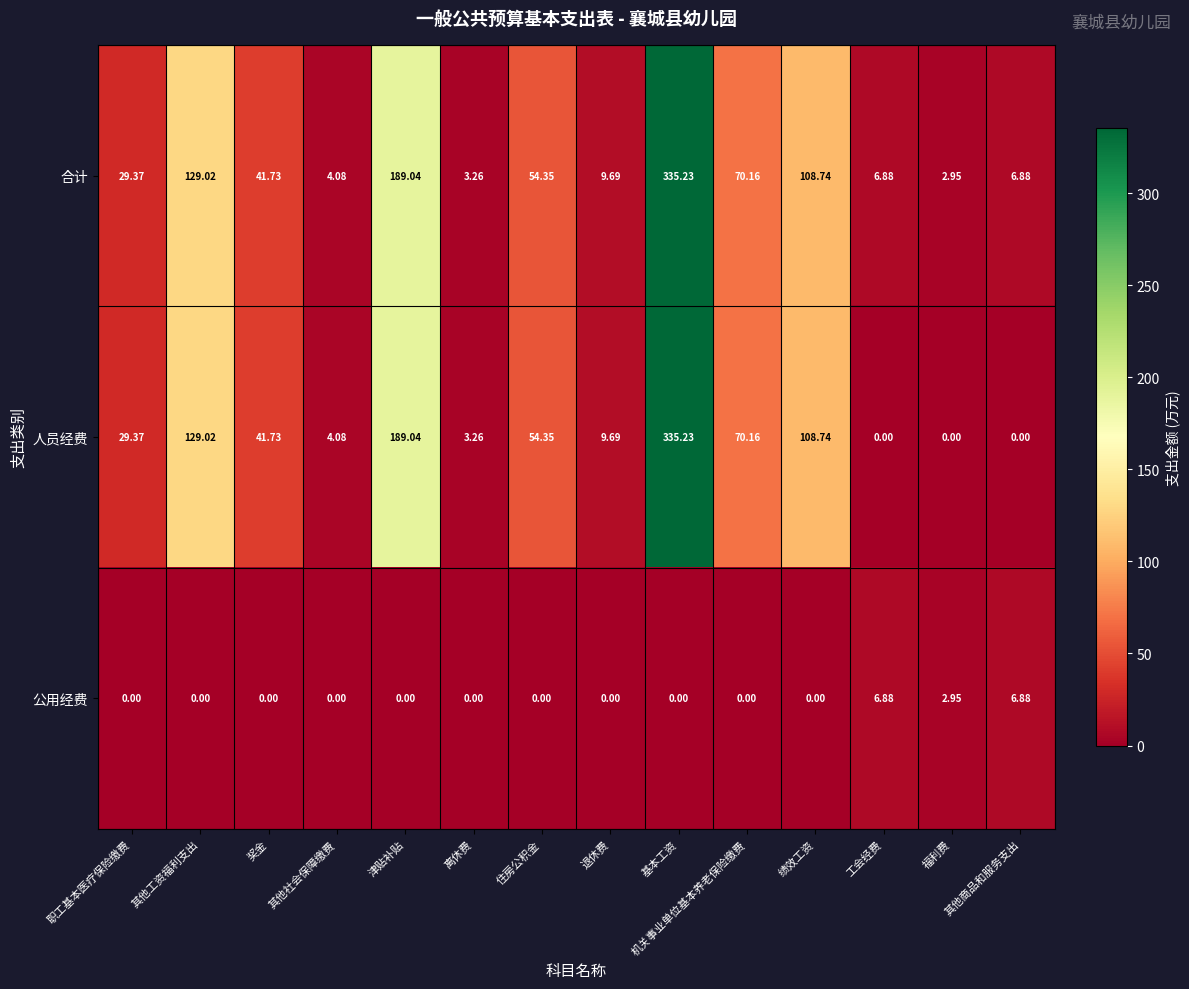

At which category is the sum across all series the highest?

基本工资